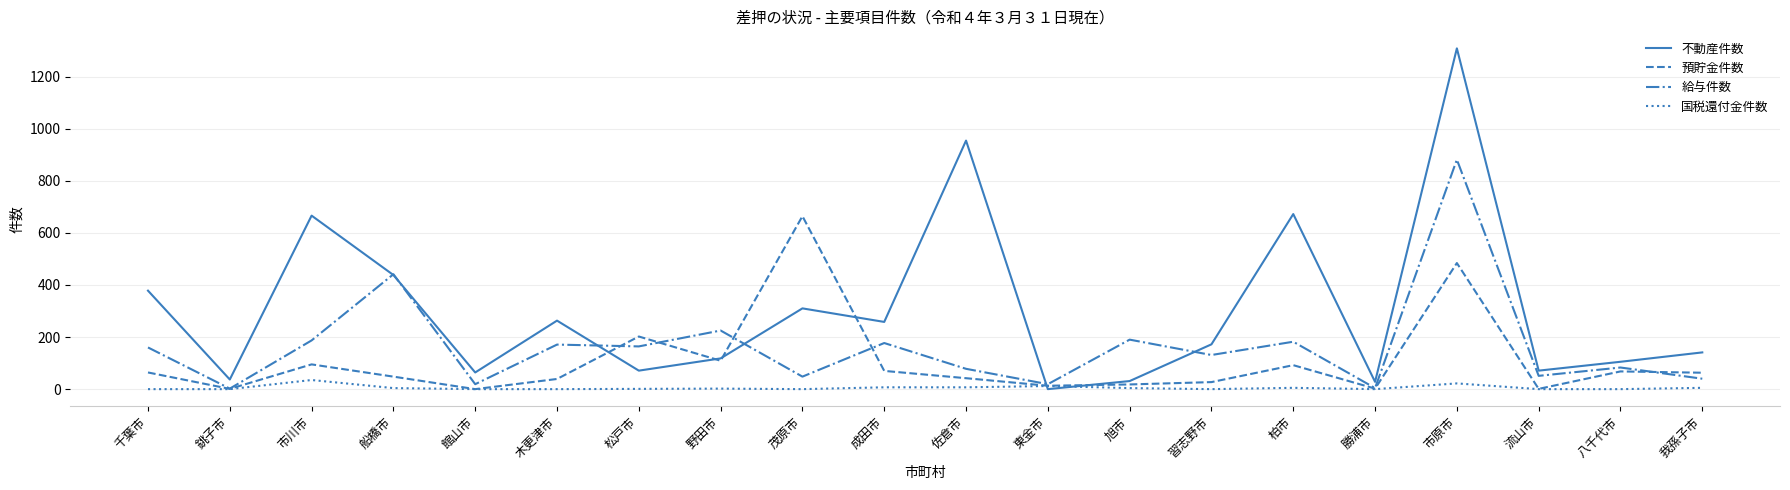

Between 船橋市 and 木更津市, which series saw the biggest shift?

給与件数